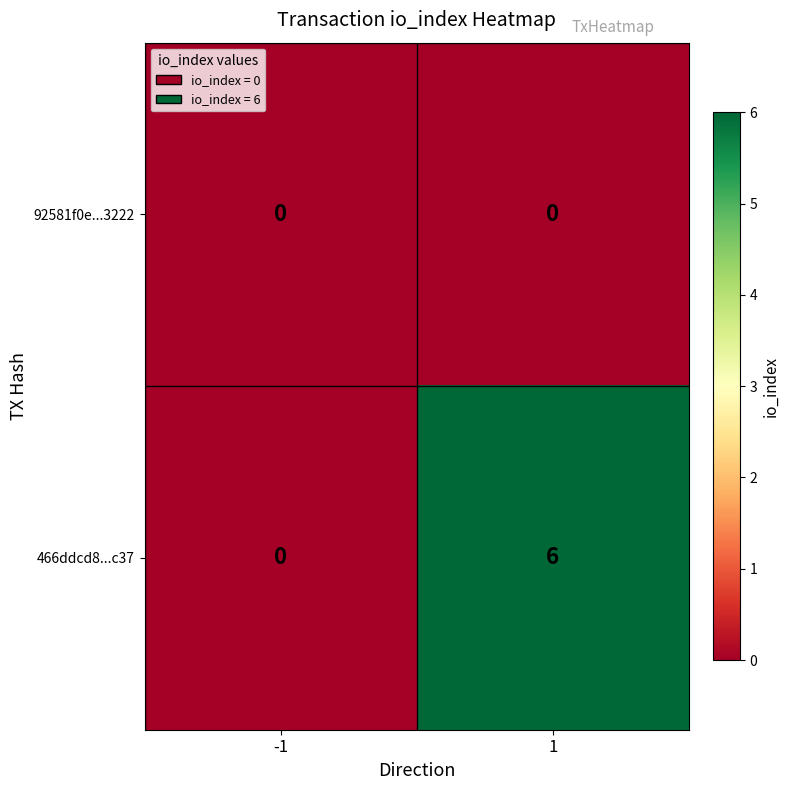

Reading left to right, extract all data points from this chart.

92581f0e...3222: 0	0
466ddcd8...c37: 0	6